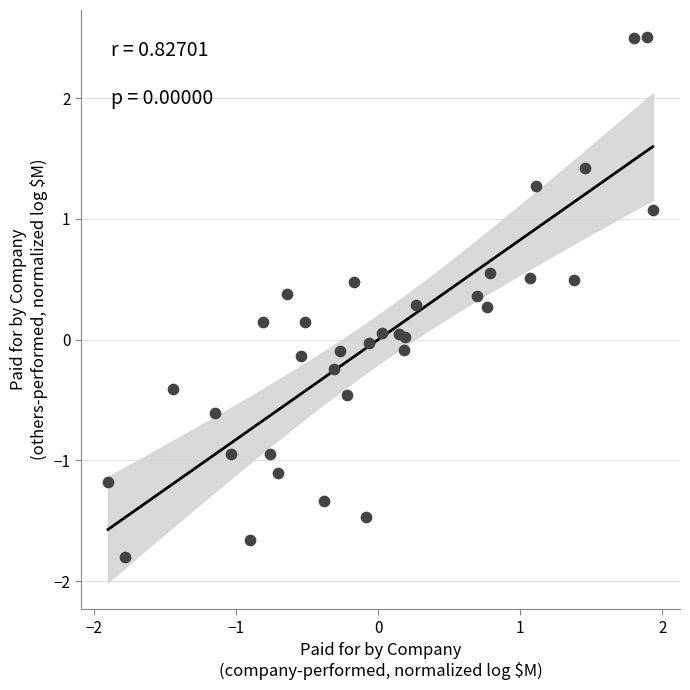

What is the range of Y values (max minus min)?

4.3